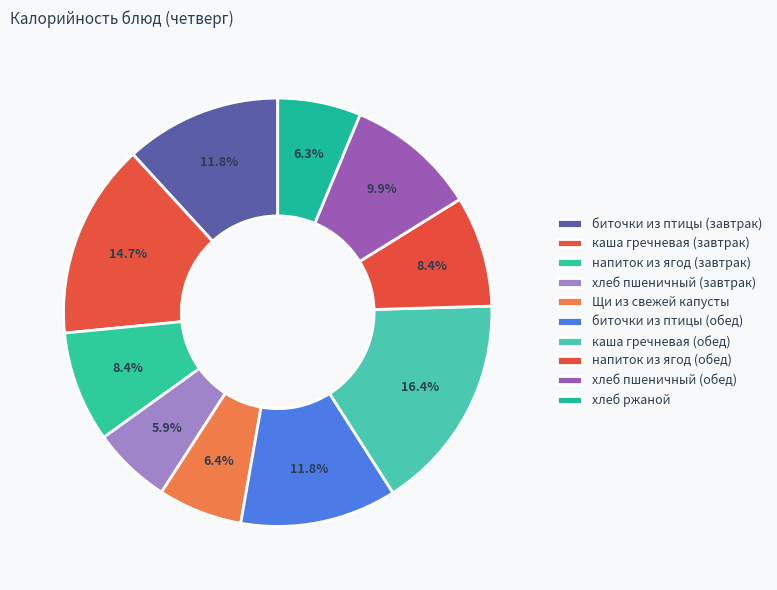

What is the change in value from каша гречневая (обед) to напиток из ягод (обед)?

-96